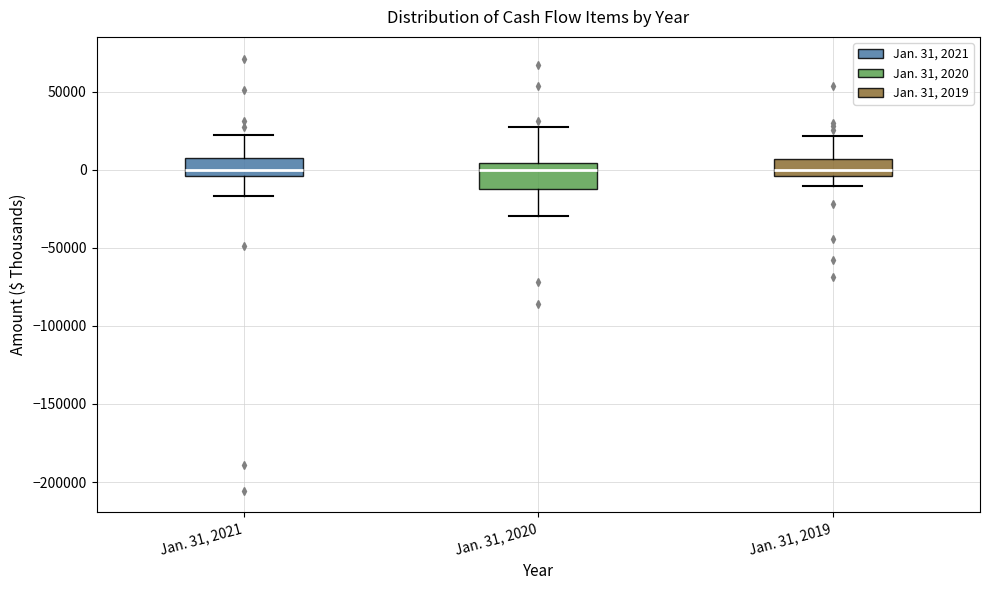

Reading left to right, read every box against the y-axis: the position of its median line, the range the box covers, and the ends of its whiskers. The values are not printed on the chart, so give them approximately, as read against the axis.

Jan. 31, 2021: median 0, box -5000 to 10000, whiskers -15000 to 25000
Jan. 31, 2020: median 0, box -10000 to 5000, whiskers -30000 to 25000
Jan. 31, 2019: median 0, box -5000 to 5000, whiskers -10000 to 20000